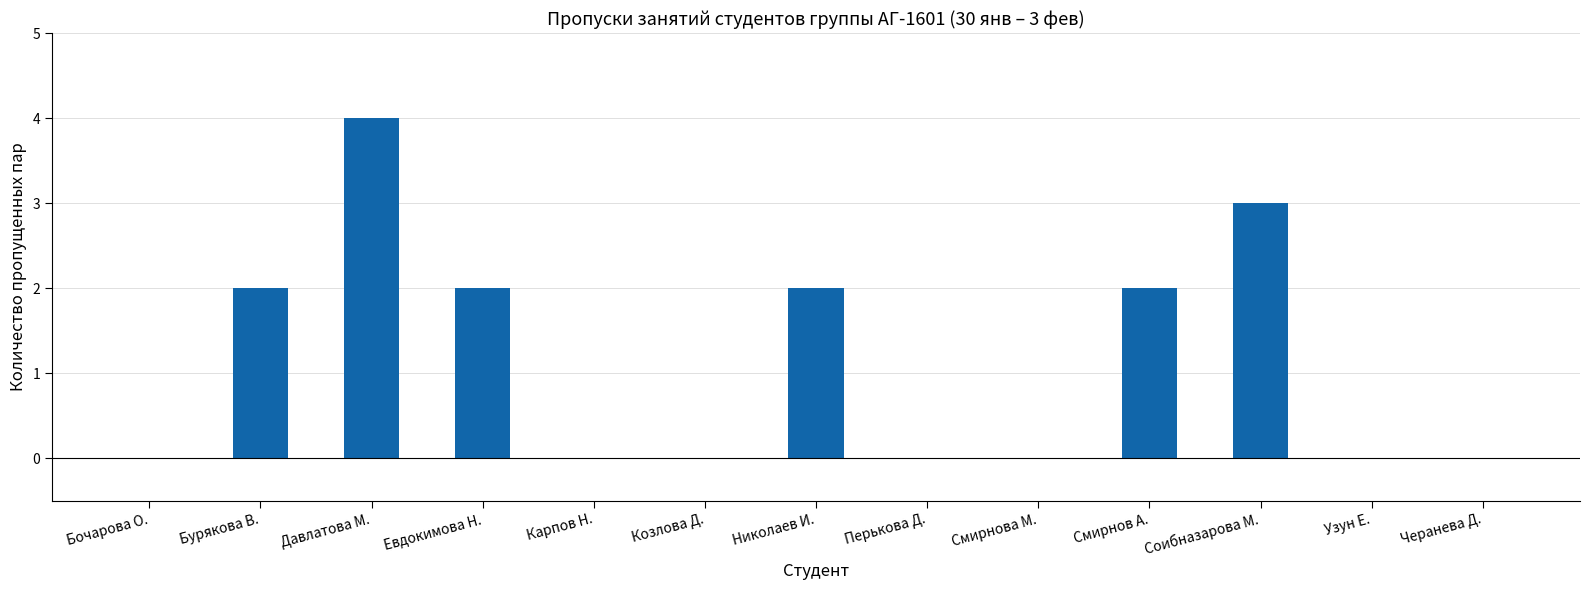

Count the values in the range 0 to 2.

11